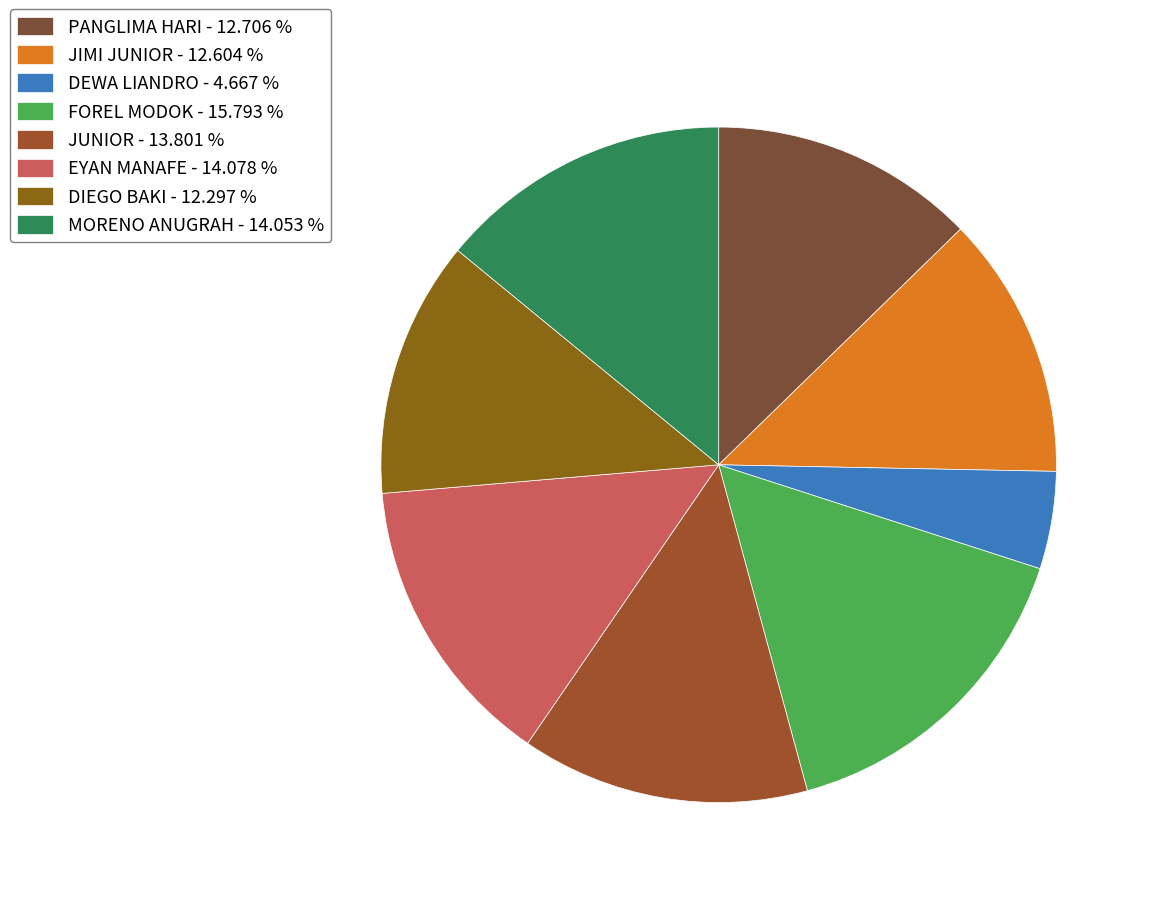

Which category has the biggest portion of the pie?

FOREL MODOK